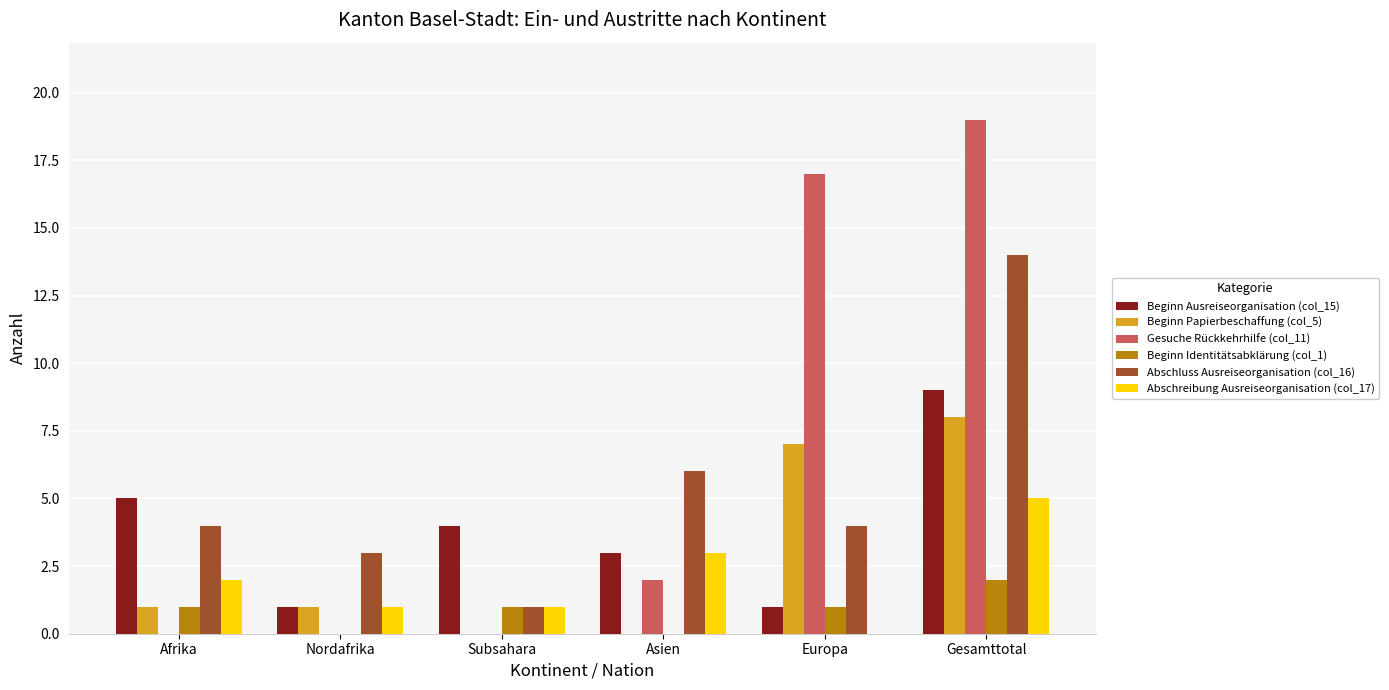

Which series changed the most between Nordafrika and Europa?

Gesuche Rückkehrhilfe (col_11)